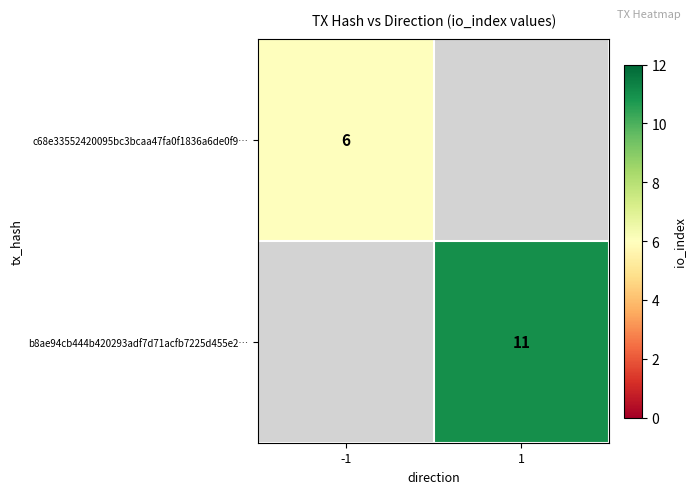

The value of b8ae94cb444b420293adf7d71acfb7225d455e2… at 1 is 11. True or false?

True